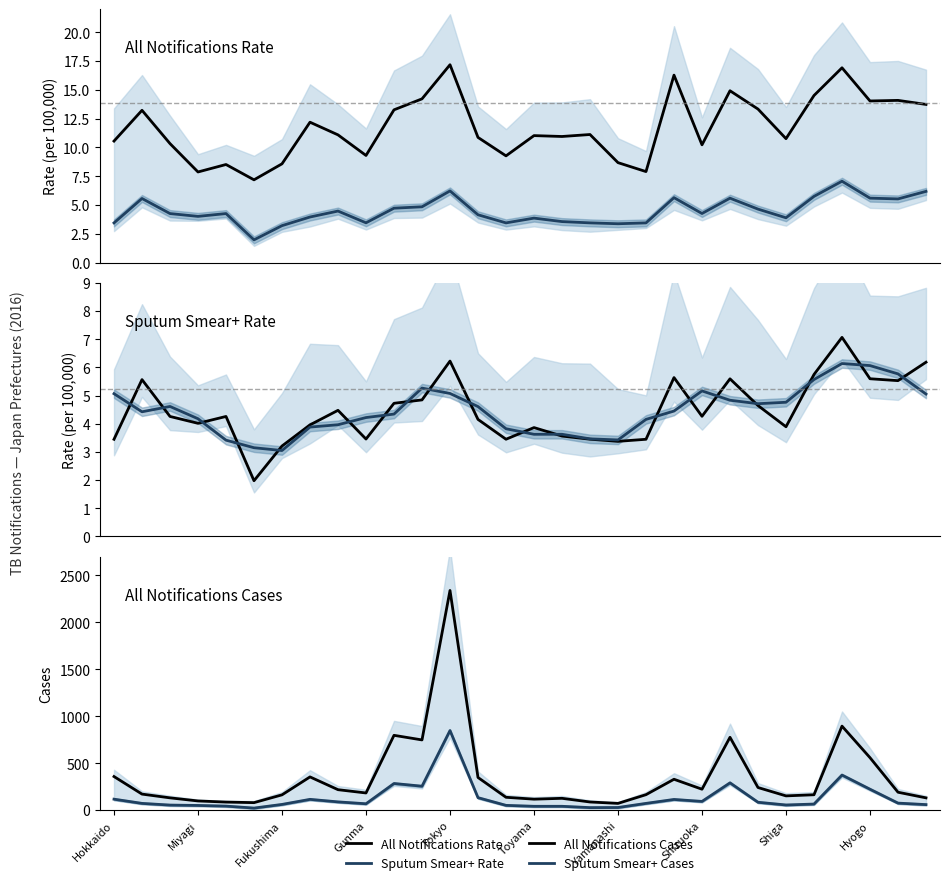

Is this an area chart (filled region under the line)?

No